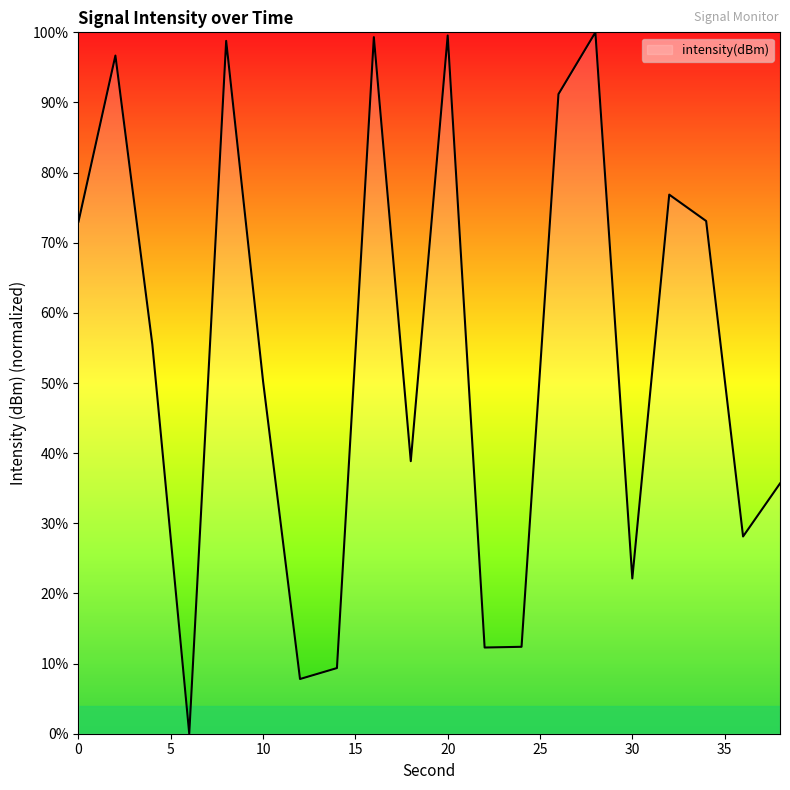

What is the greatest value displayed?

100.0